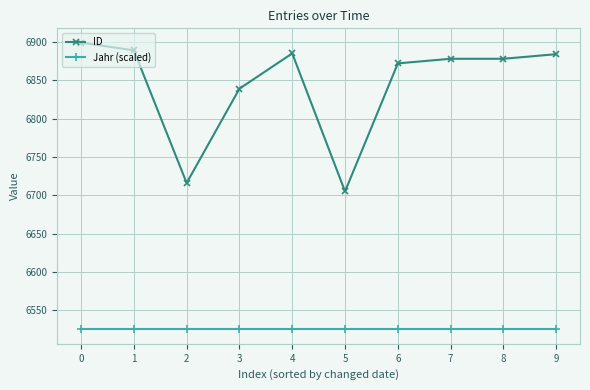

What is the value of the ID point at the 7th from the left?

6872